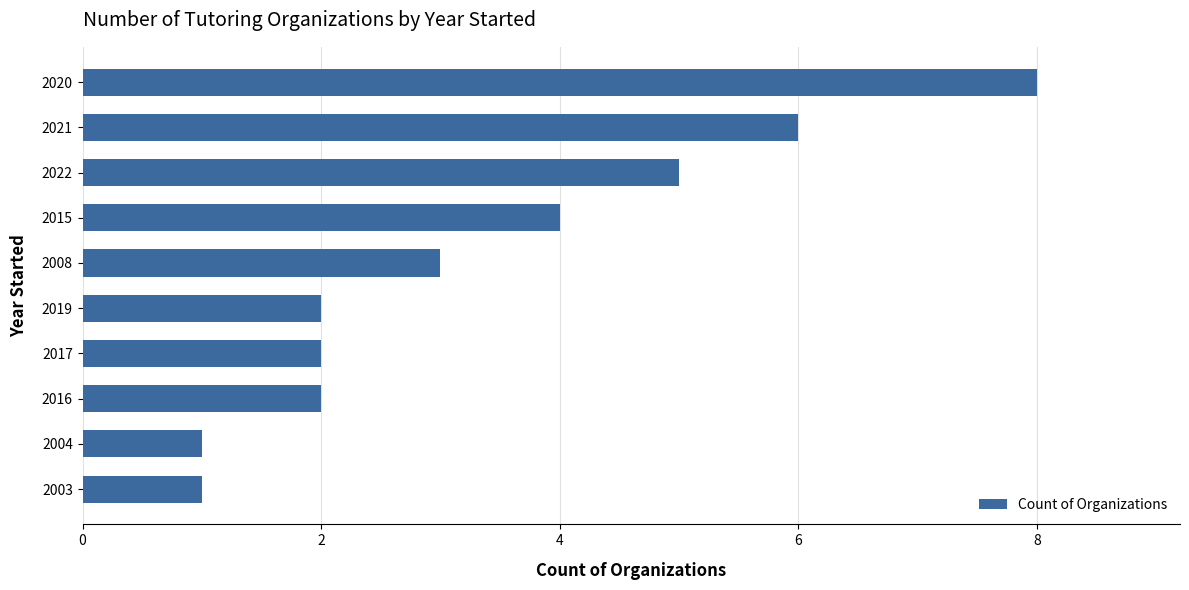

How many bars are there in total?

10